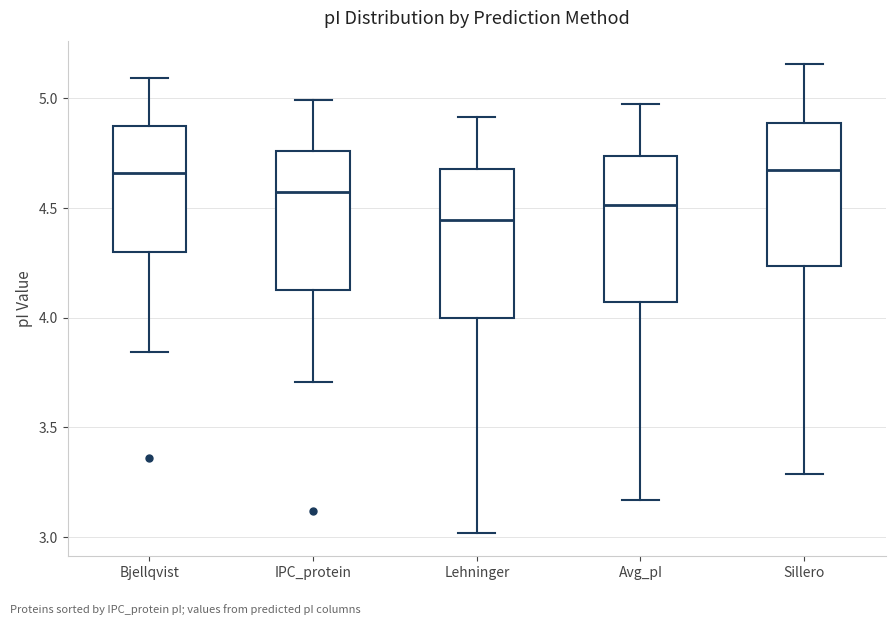

Which box has the lowest median line?

Lehninger